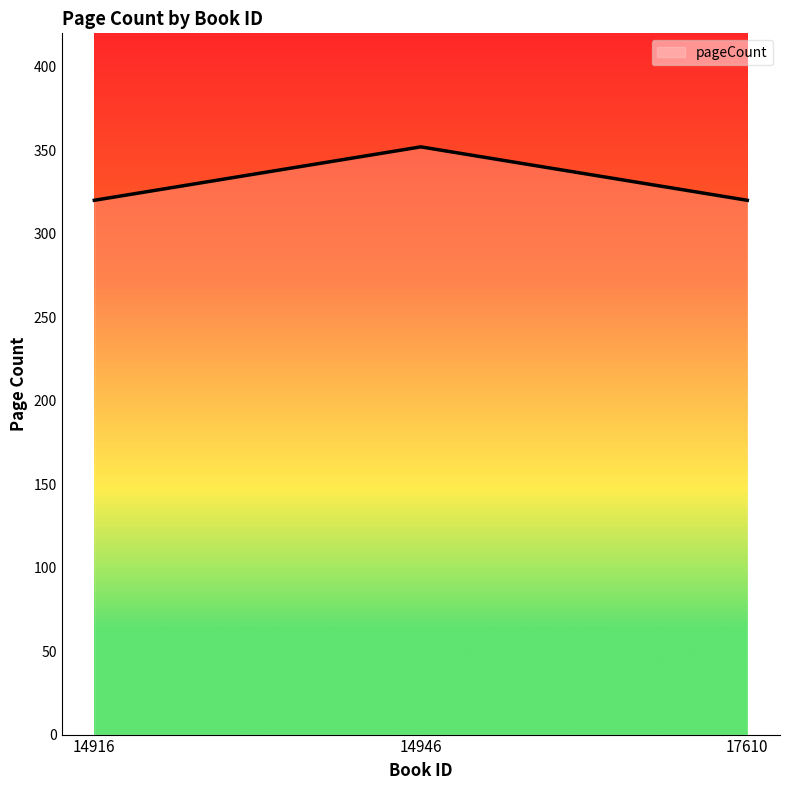

The value at 17610 is 320. True or false?

True